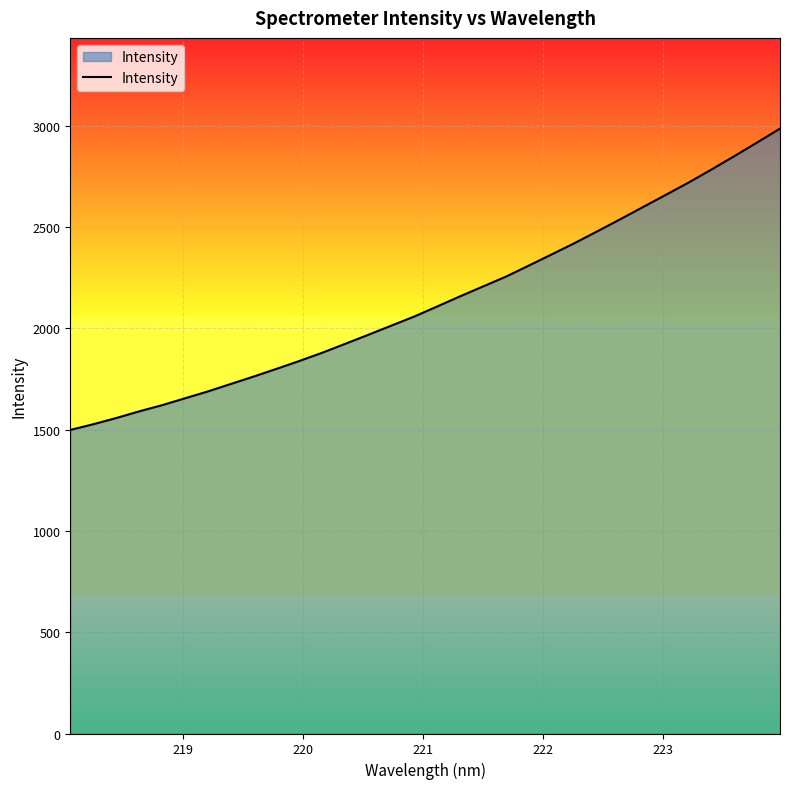

What is the difference between the maximum and minimum values?

1486.8